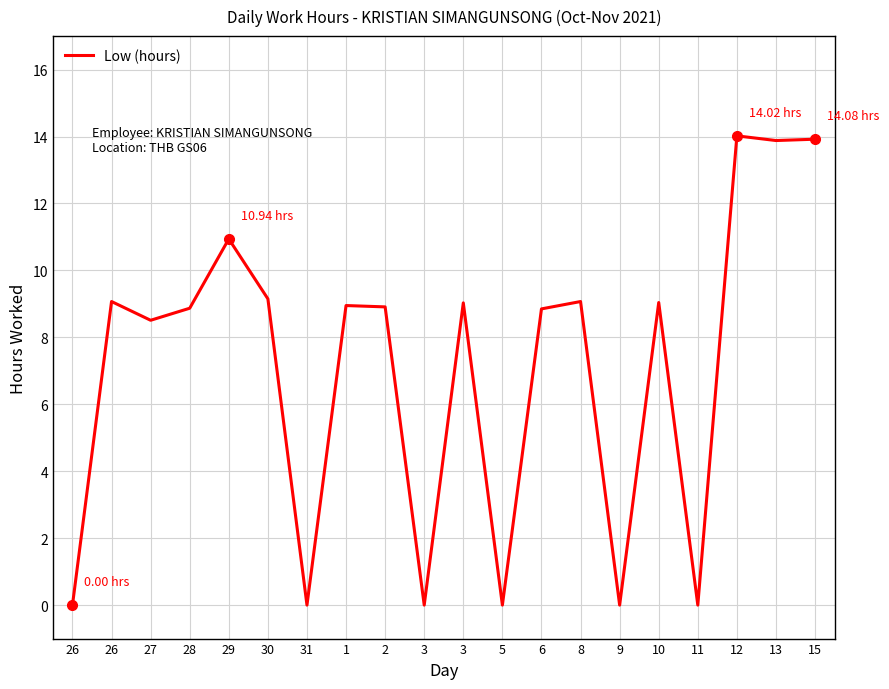

What is the difference between the values at 9 and 26?

9.1